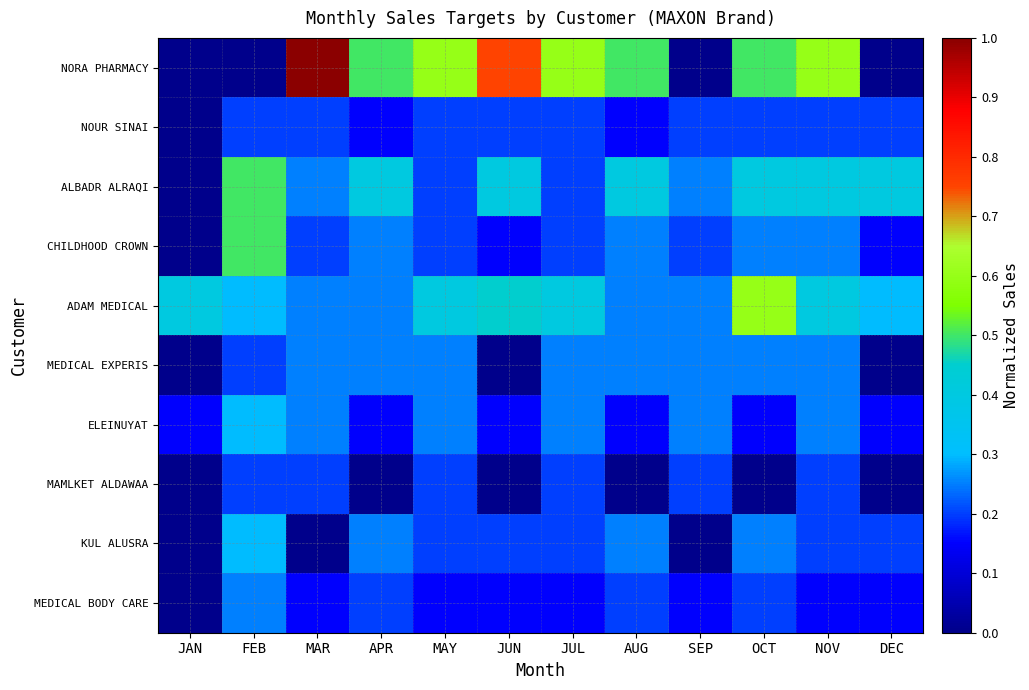

How many series are shown in this chart?

10